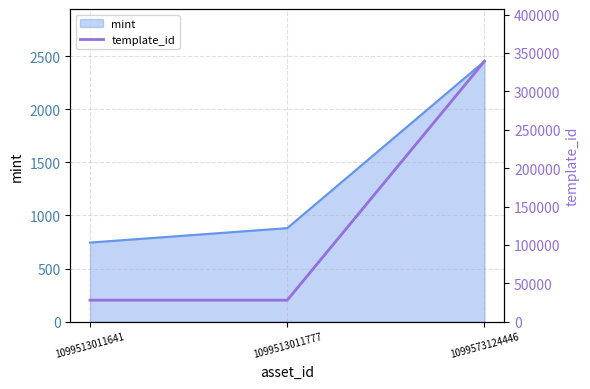

Reading left to right, what are all the values shown in this chart?

1099513011641=27966	1099513011777=27966	1099573124446=339228